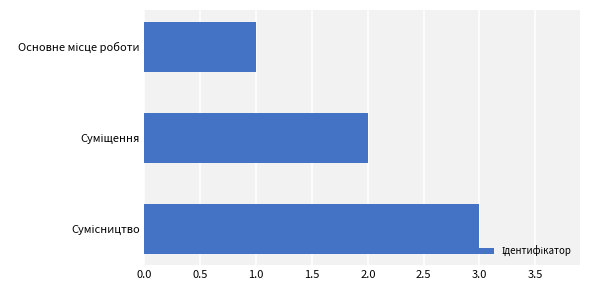

What is the greatest value displayed?

3